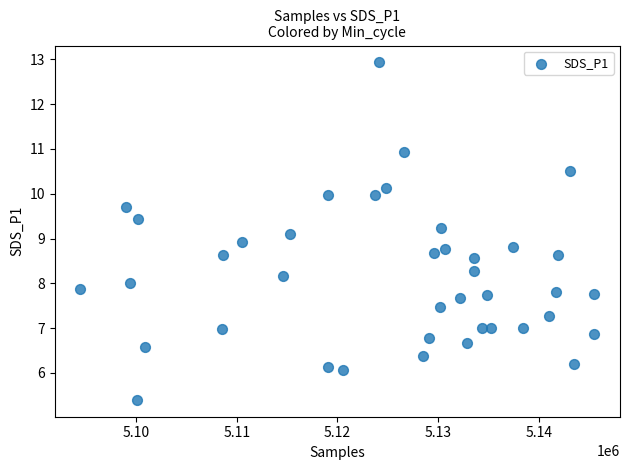

What is the range of X values (max minus min)?

51010.0